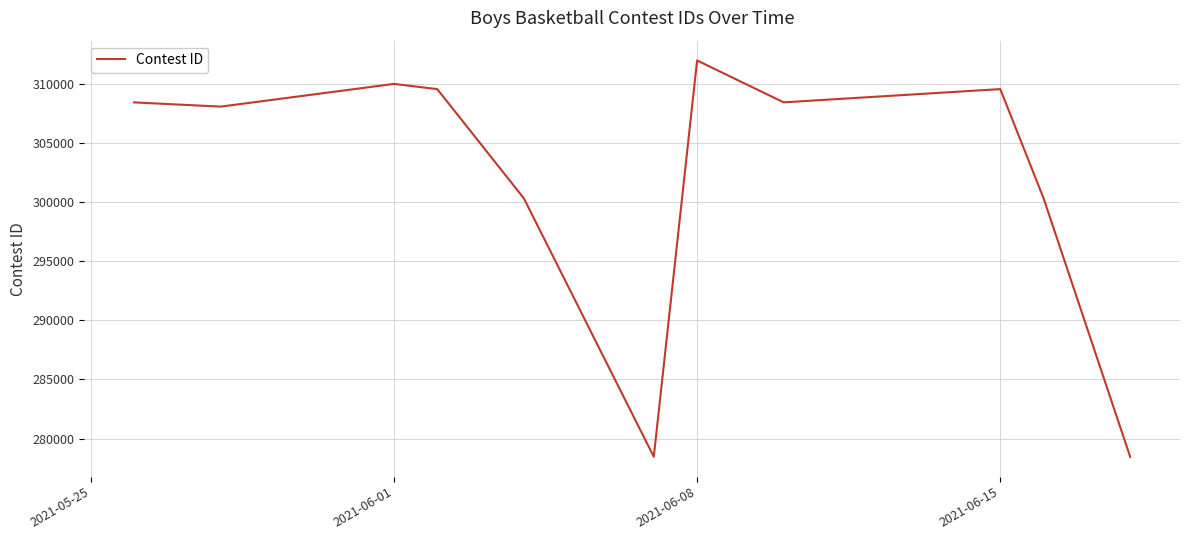

What is the maximum value shown in the chart?

311959